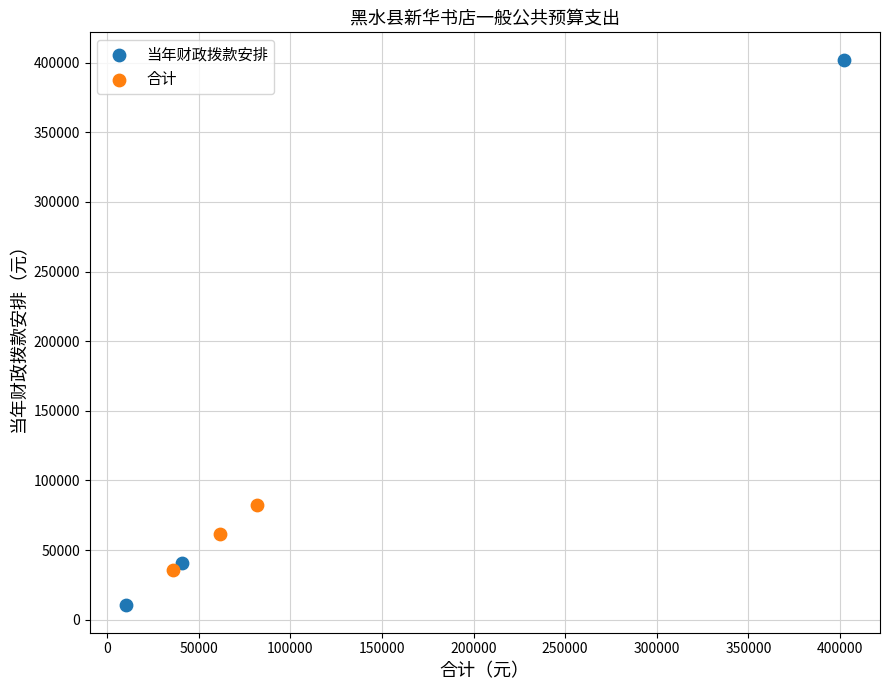

Which series contains the lowest Y value?

当年财政拨款安排